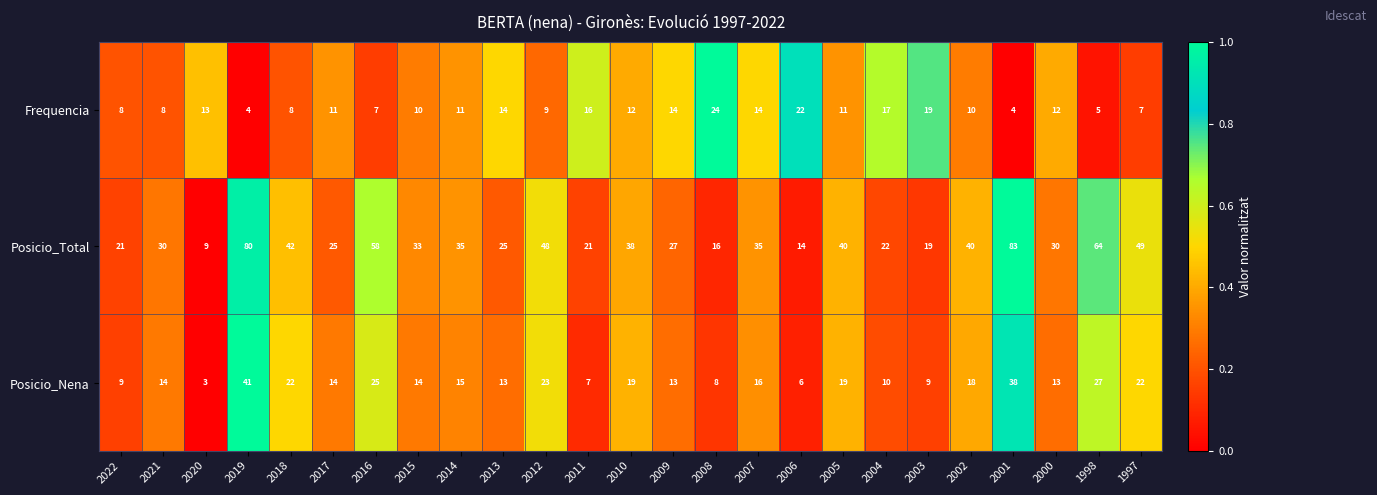

Between 2021 and 2014, which series saw the biggest shift?

Posicio_Total